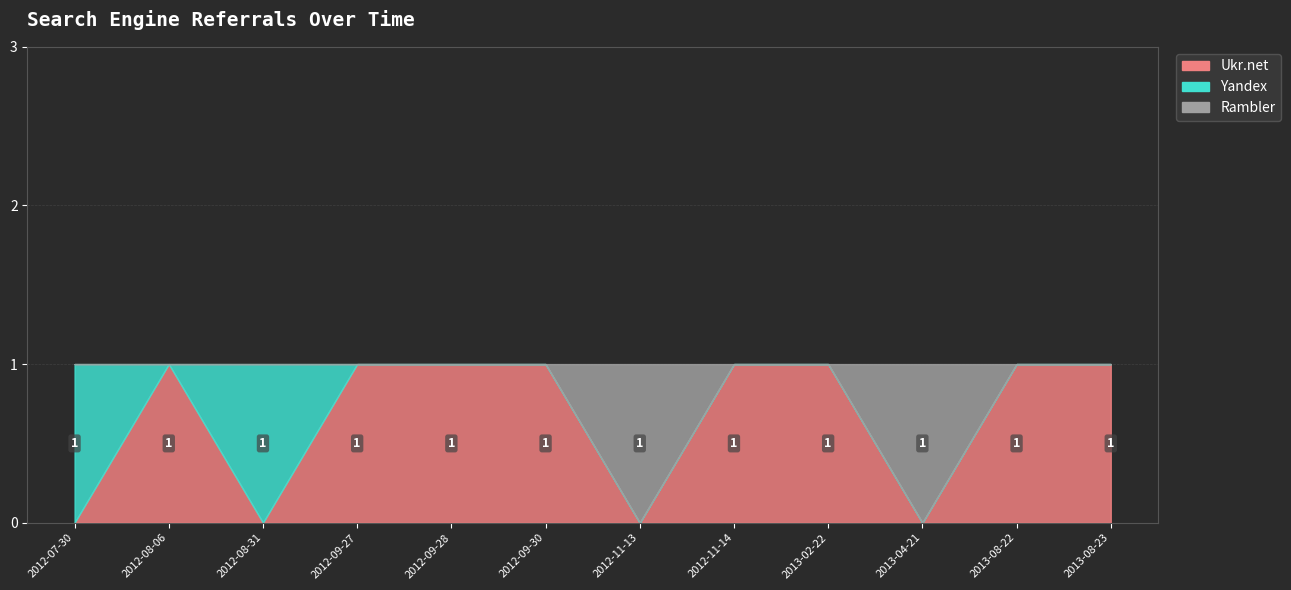

Where is Ukr.net nearest to the value 0?

2012-07-30